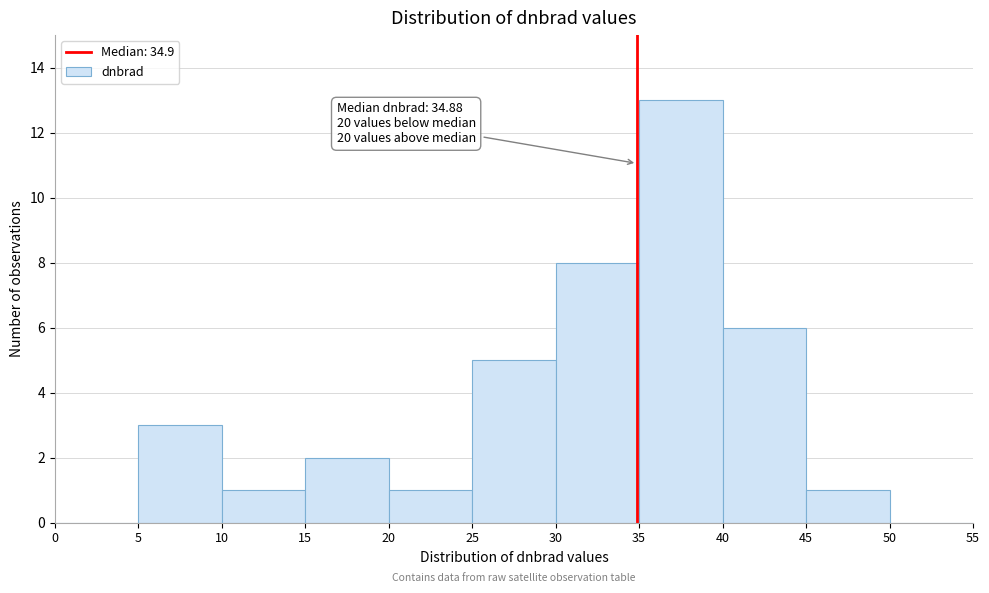

Which range on the x-axis has the tallest bar?

35 to 40